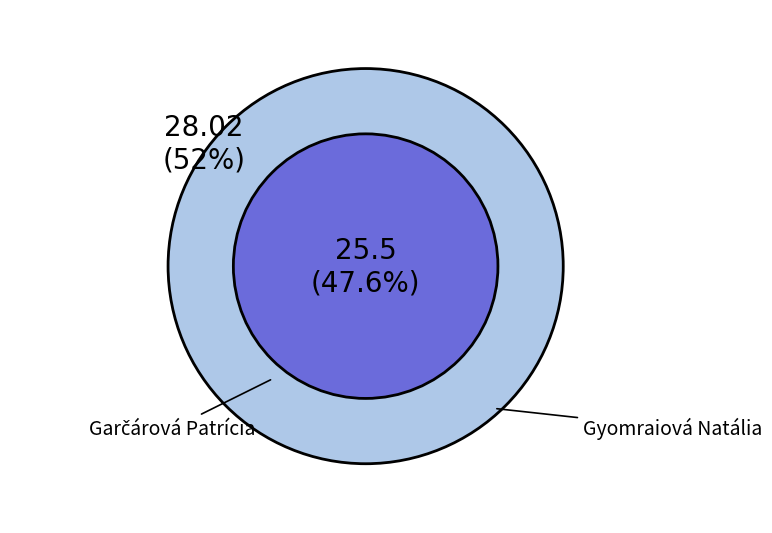

Count the number of slices in the pie.

2